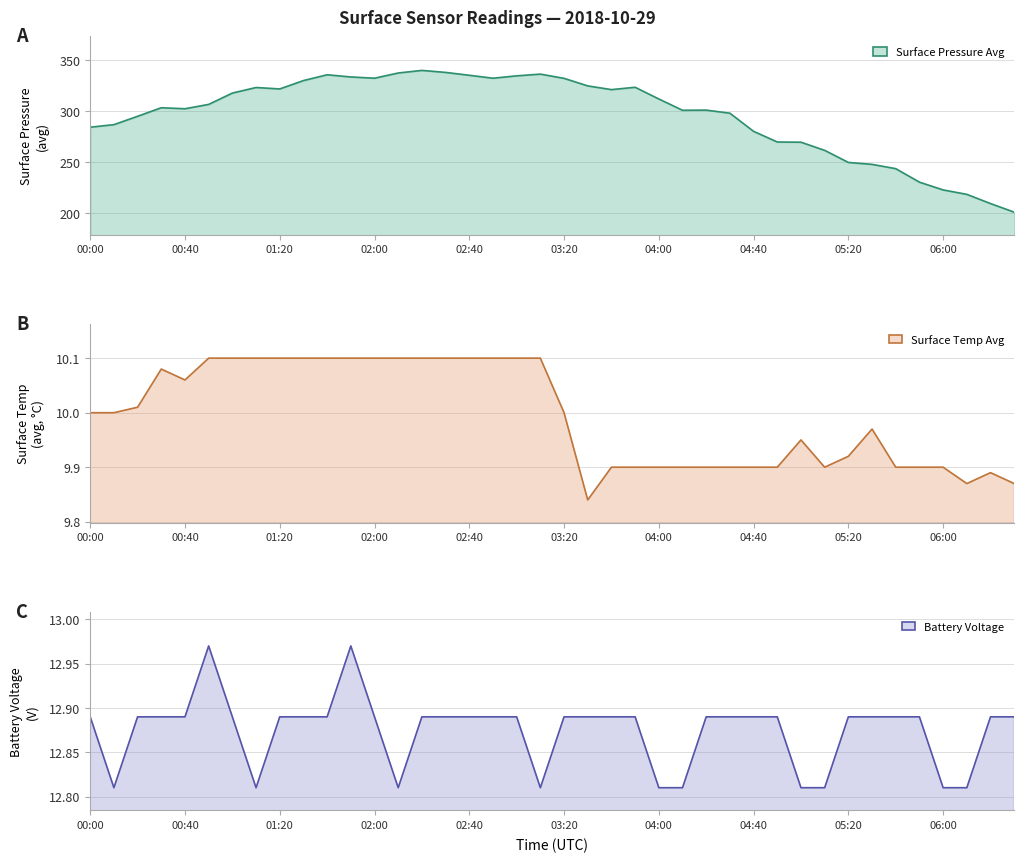

The value of surface_temp_avg line at 00:40 is 16.3. True or false?

False